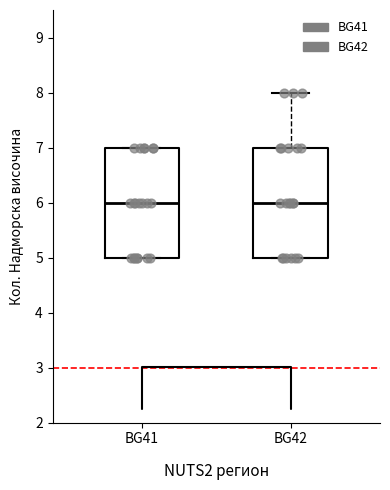

Reading left to right, transcribe this box plot: for each box, give where its median line is, the range the box spans, and where its two whiskers end, as read against the y-axis. The values are not printed on the chart, so give them approximately, as read against the axis.

BG41: median 6, box 5 to 7, whiskers 5 to 7
BG42: median 6, box 5 to 7, whiskers 5 to 8